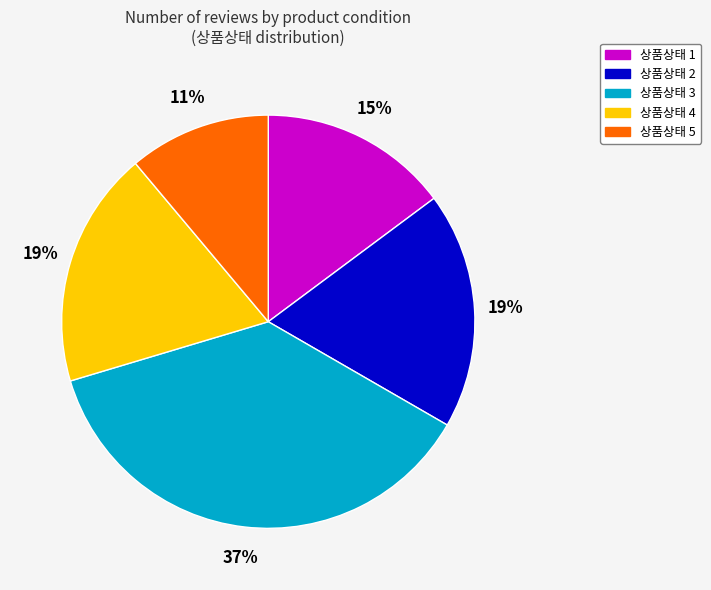

Do 상품상태 1 and 상품상태 2 together represent more than half of the pie?

No